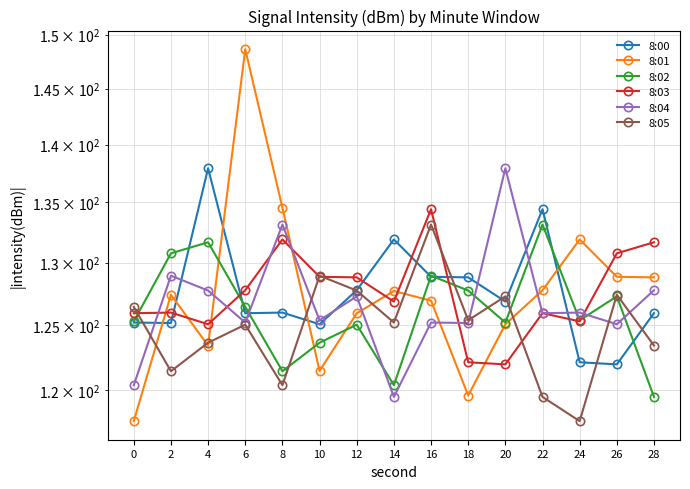

Where is the first local maximum for 8:00?

4